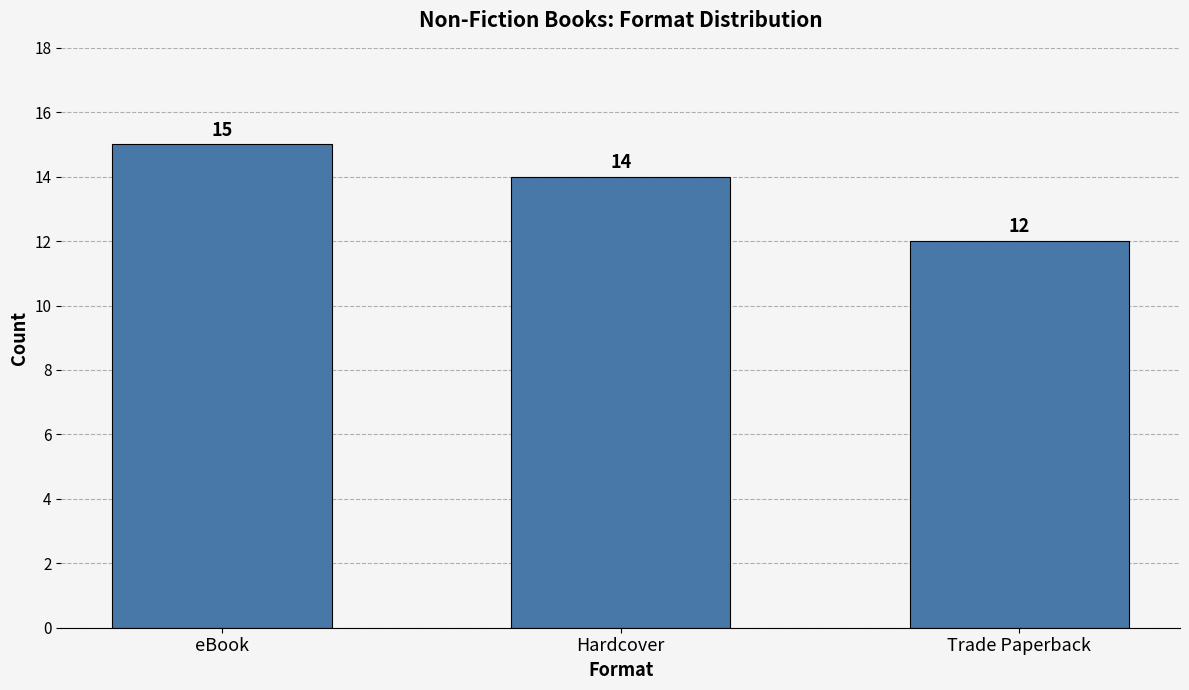

What is the average value?

14